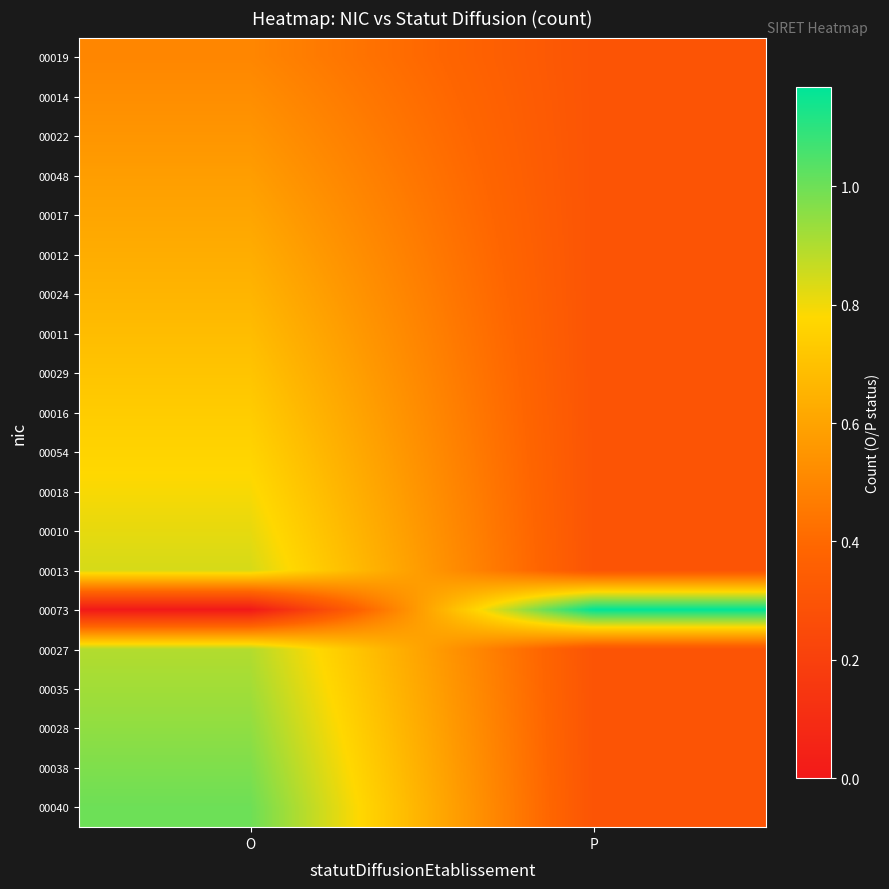

At which category does the chart reach its peak across all series?

P